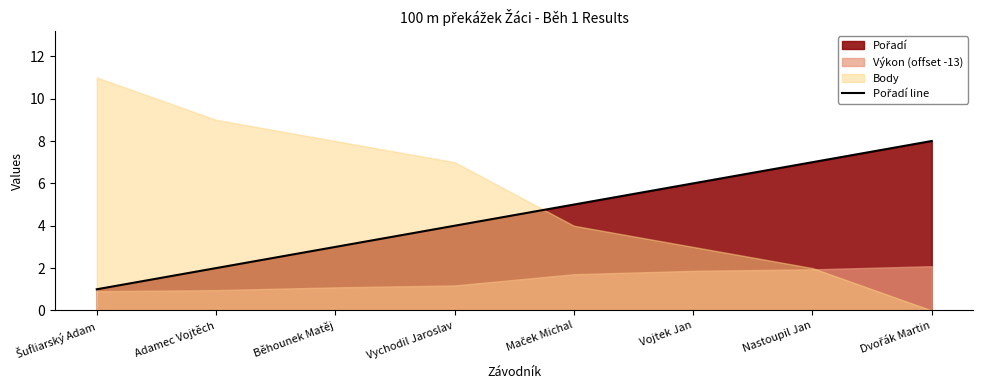

What is the difference between the maximum and minimum values?

7